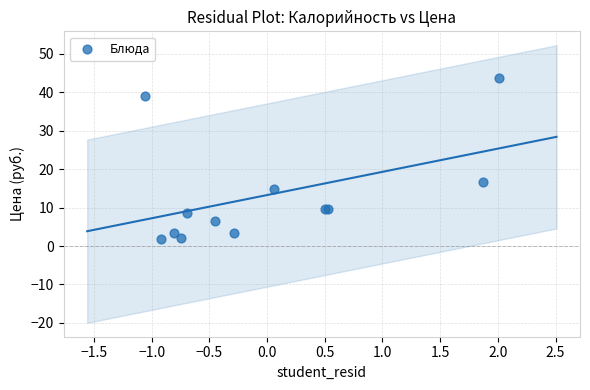

What Y value in the scatter plot is closest to 22?

16.6